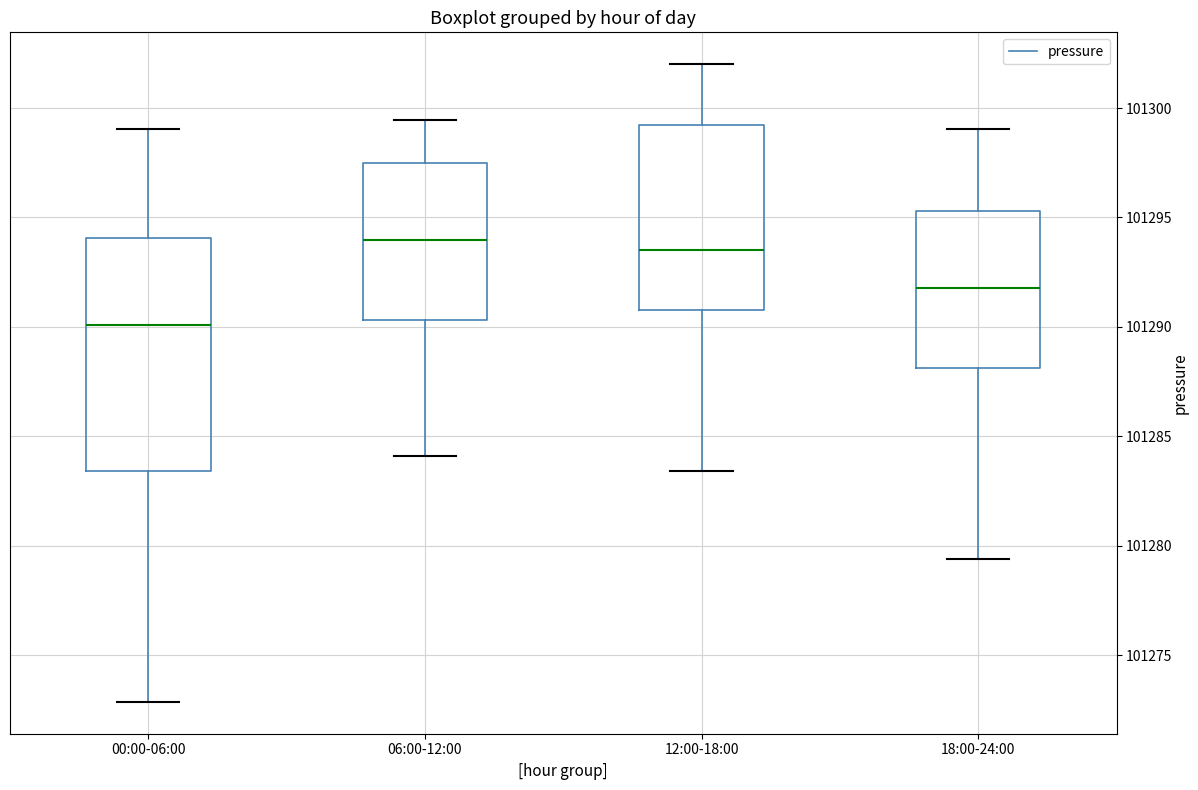

Comparing the boxes themselves (not the whiskers), which one is the tallest?

00:00-06:00